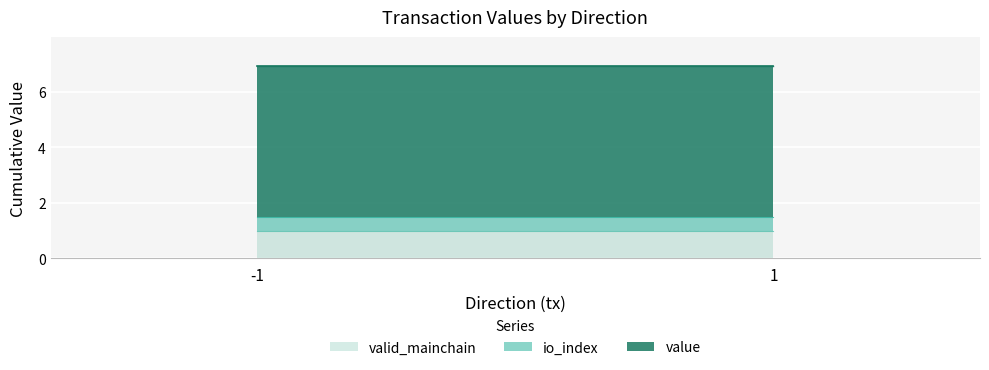

True or false: valid_mainchain has more than 1 points higher than both neighbors.

False